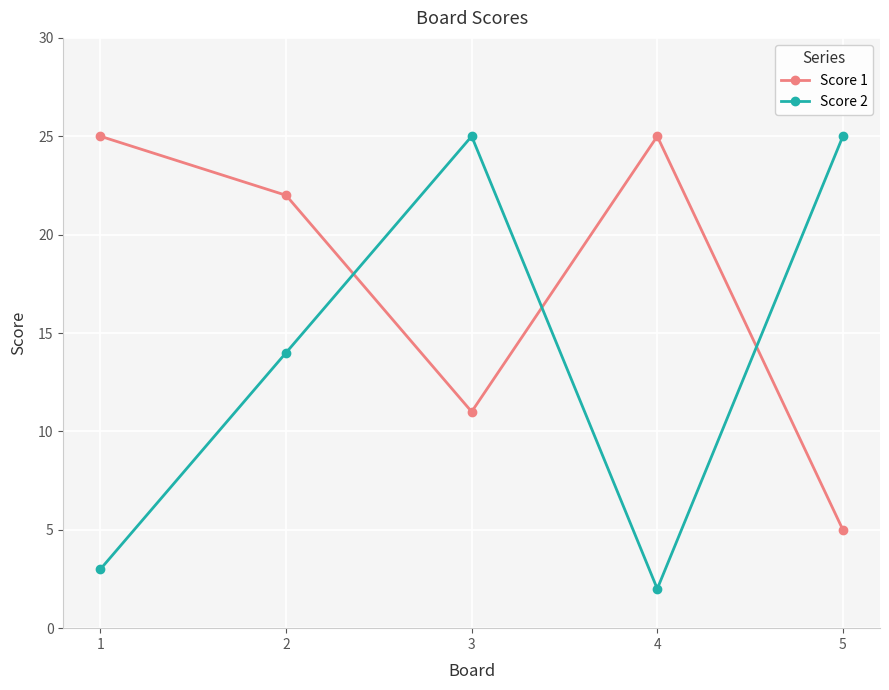

What is the difference between the maximum and minimum values in the Score 1 series?

20